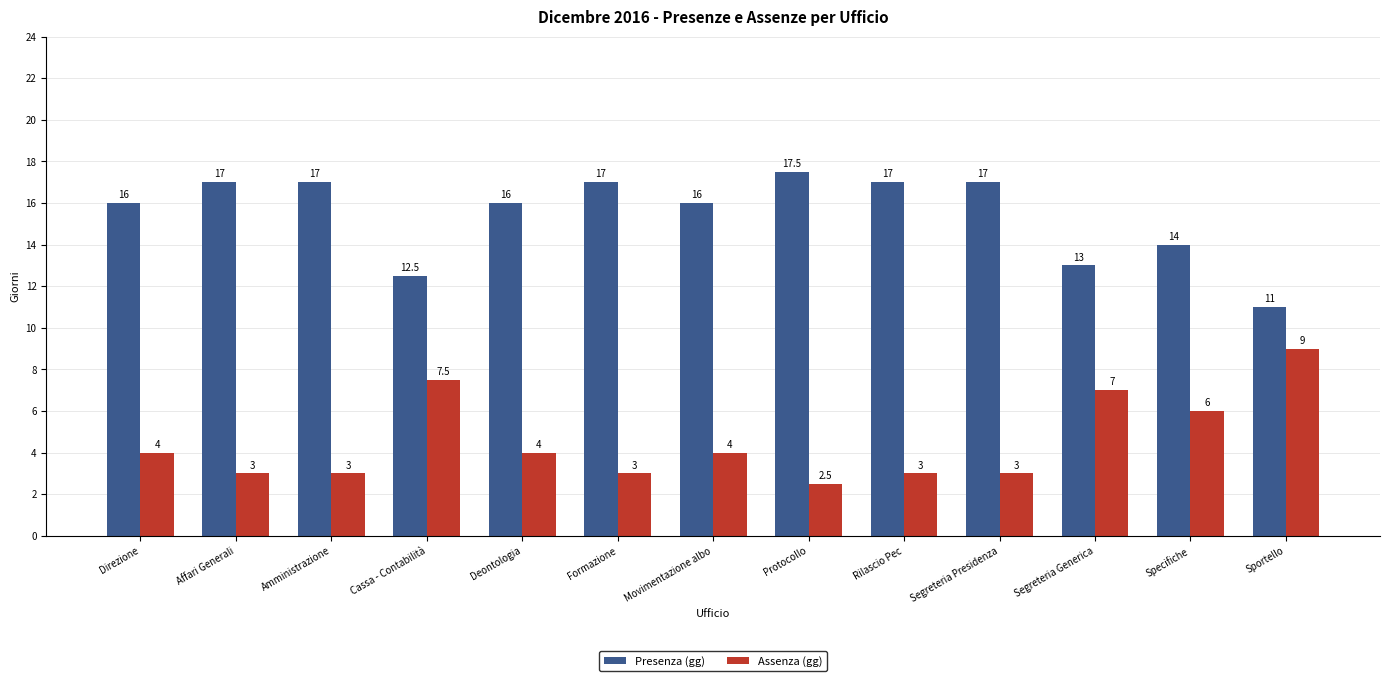

What is the label of the 7th bar from the left?

Movimentazione albo